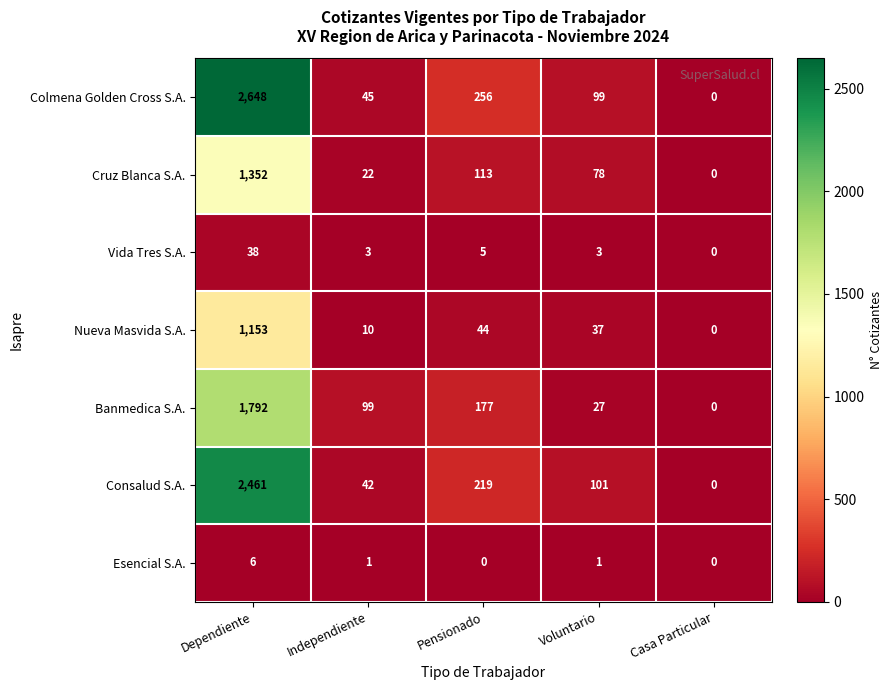

Where does the Consalud S.A. series first go above 101?

Dependiente